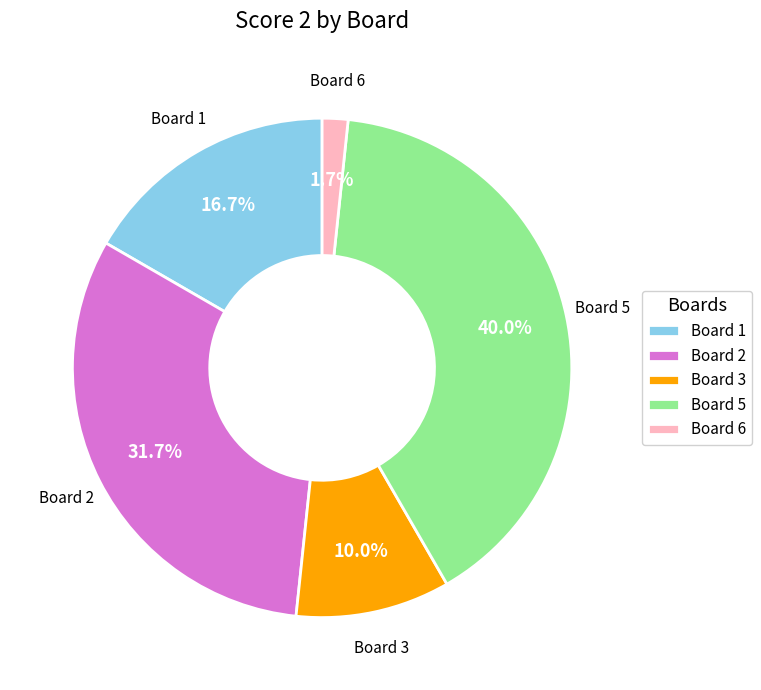

Rank the categories by value from highest to lowest.

Board 5, Board 2, Board 1, Board 3, Board 6